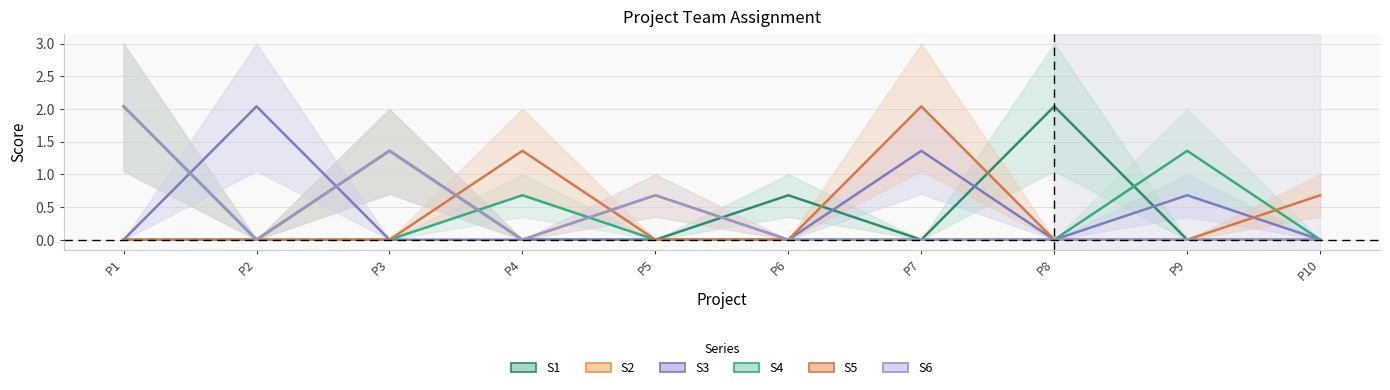

How many lines are shown in the chart?

6